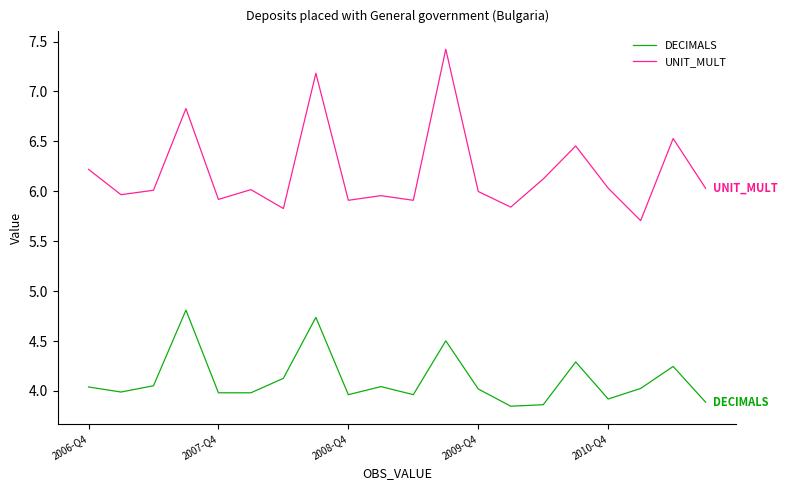

Count the number of categories in the chart.

20